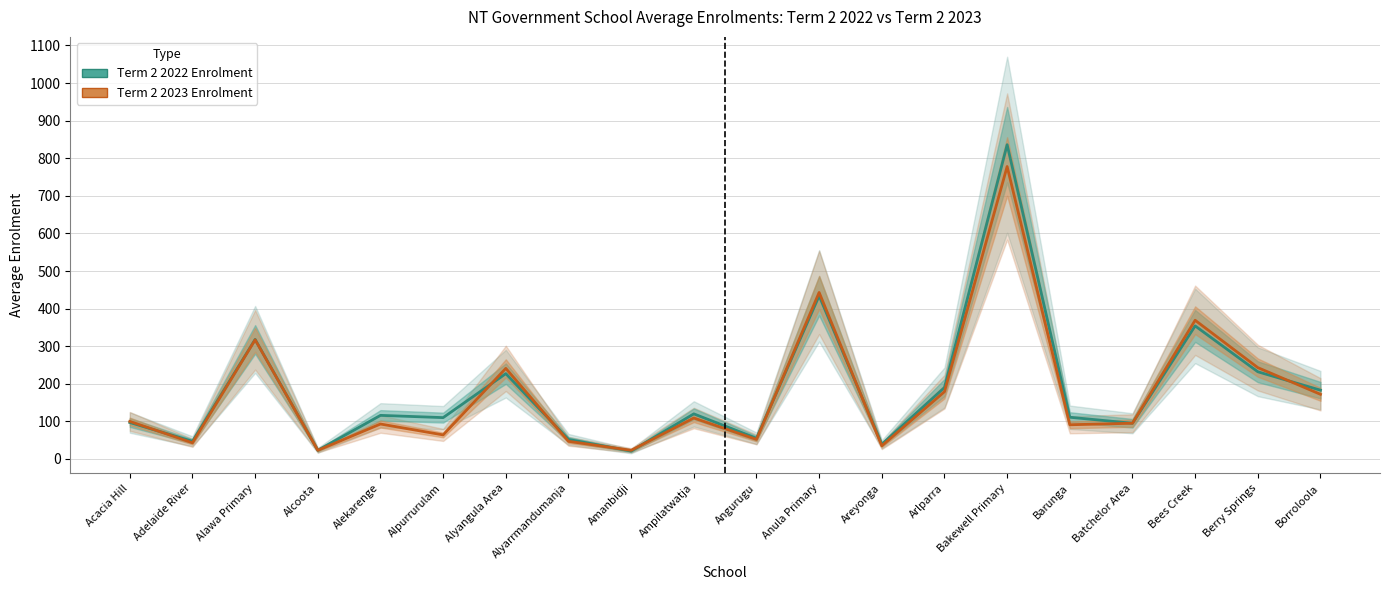

At which category is the sum across all series the highest?

Bakewell Primary